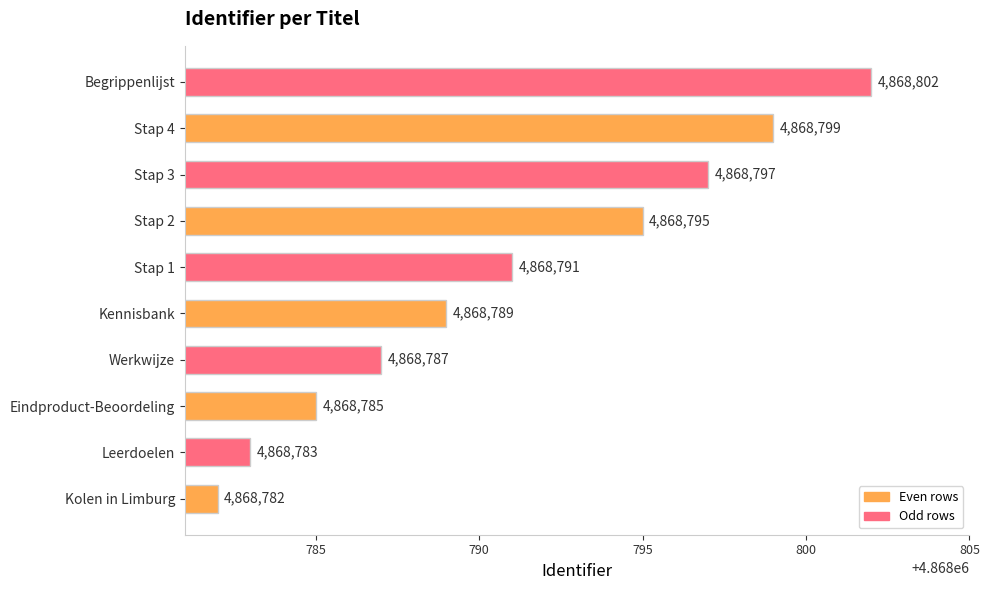

True or false: the data shows 3367713 at Leerdoelen.

False